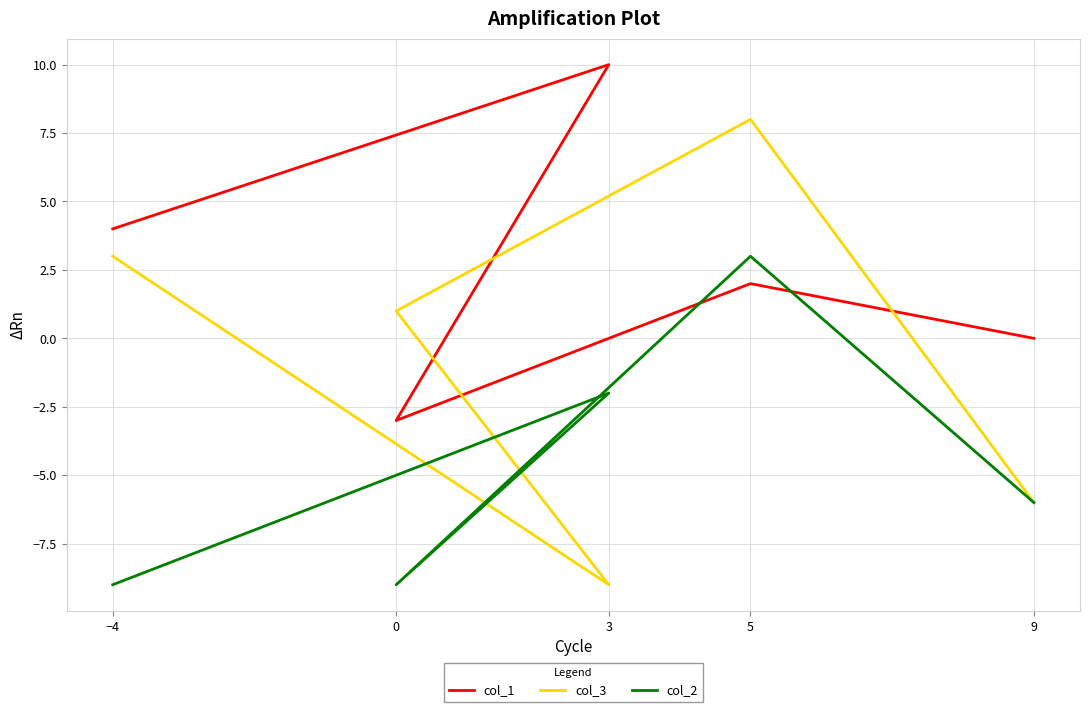

What is the sum of the col_3 values at 5 and 9?

2